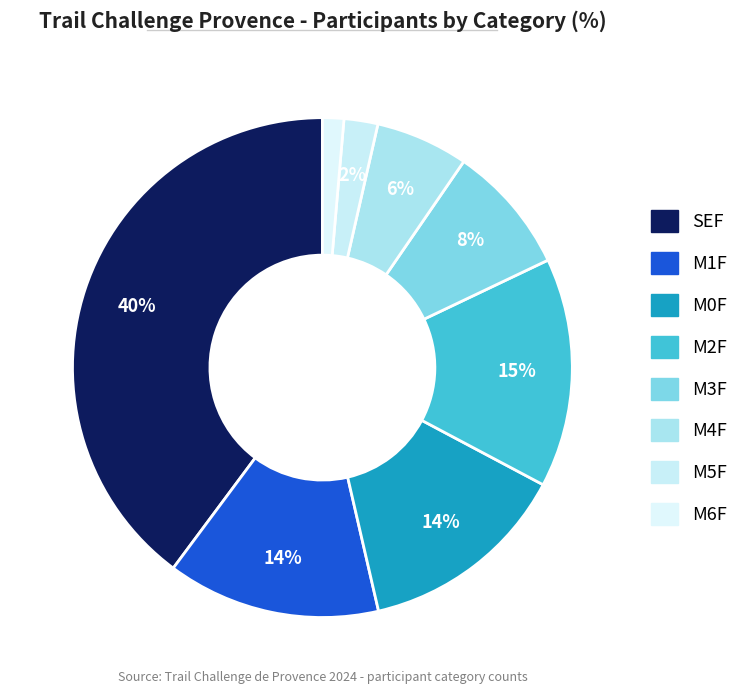

Count the number of slices in the pie.

8